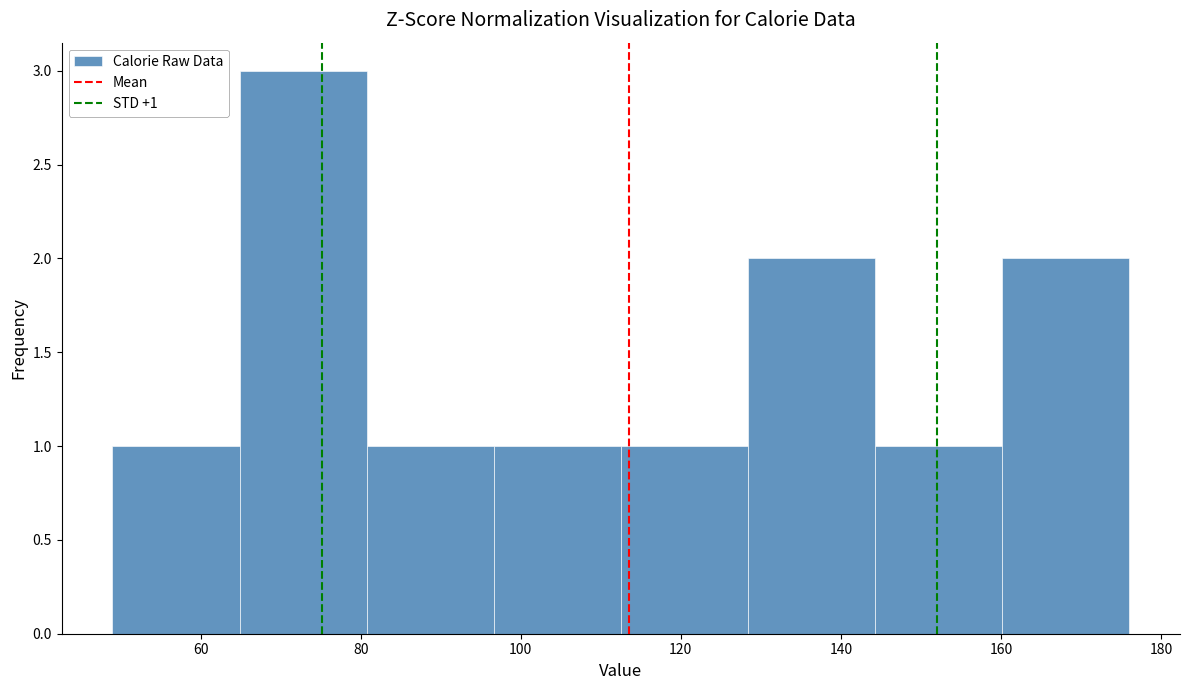

Which range on the x-axis has the tallest bar?

64 to 80